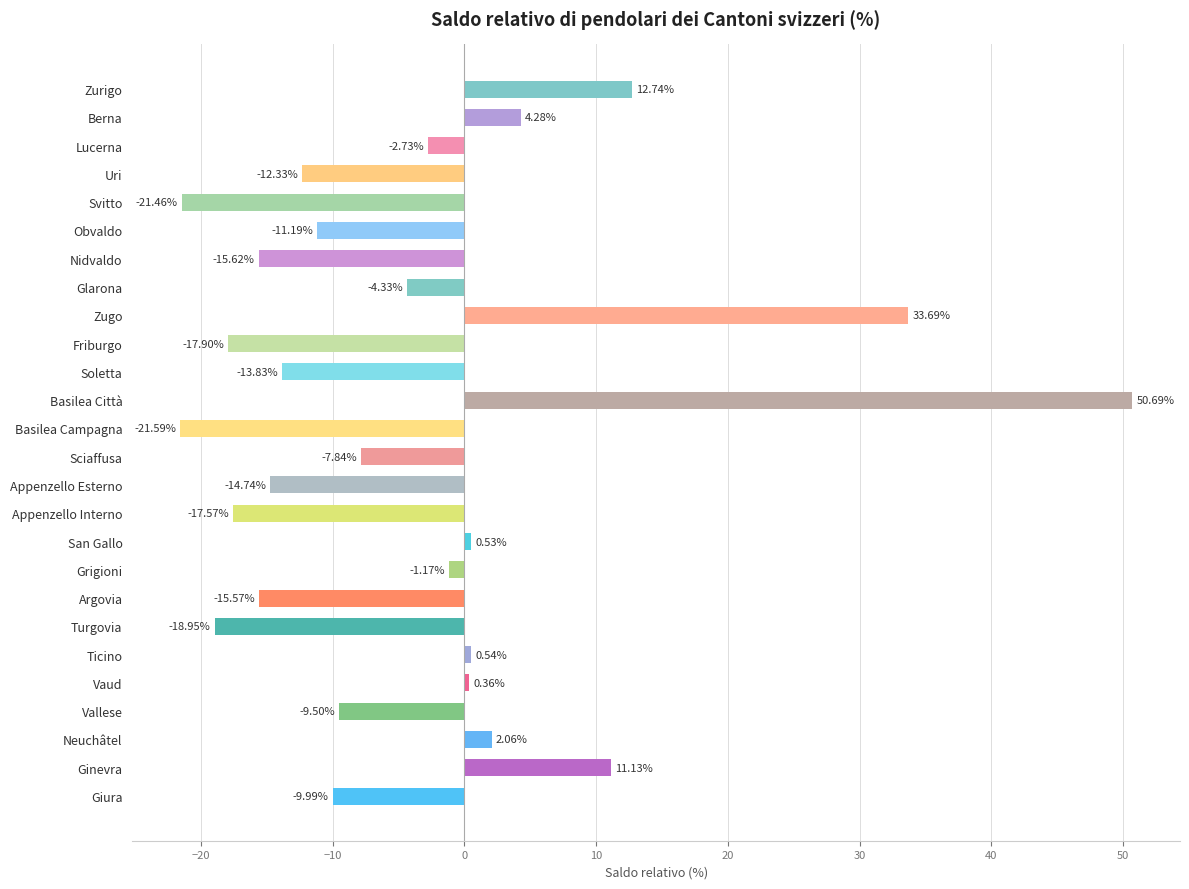

Where is the data nearest to the value 14?

Zurigo